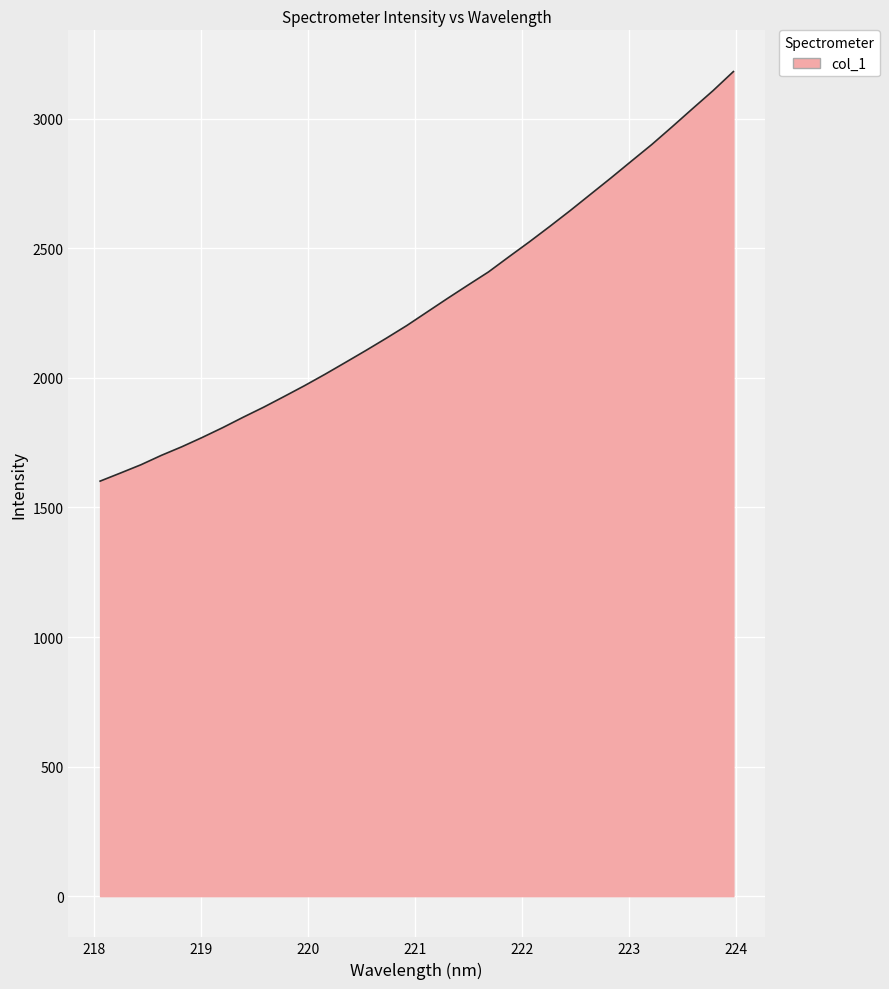

What is the difference between the maximum and minimum values?

1580.6